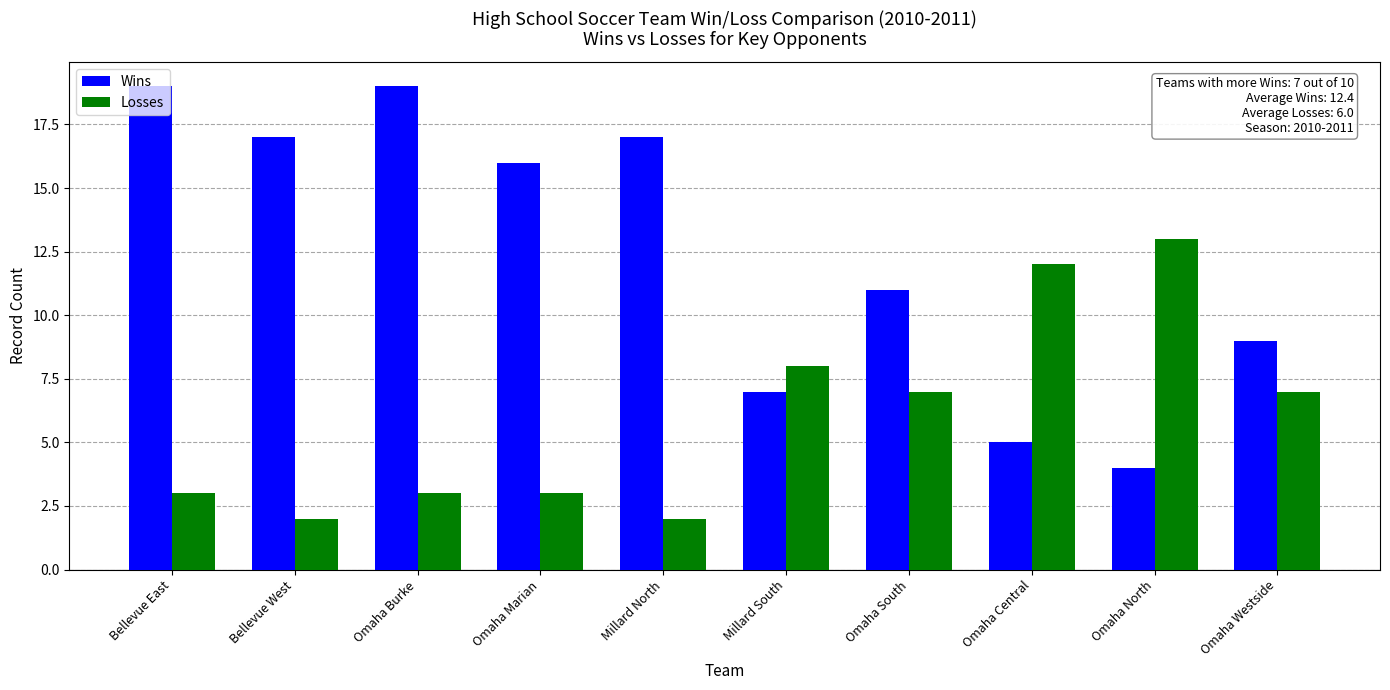

Is it true that Losses equals 7 at Omaha South?

True